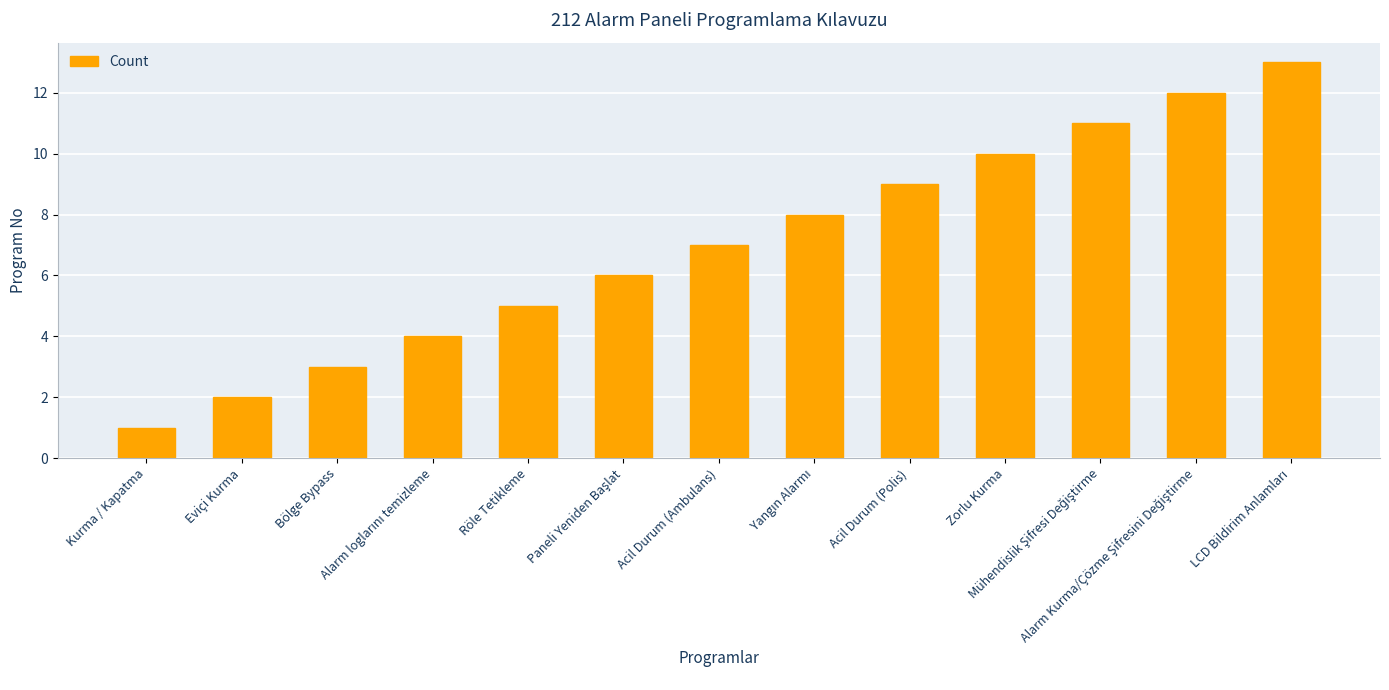

What is the sum of all values?

91